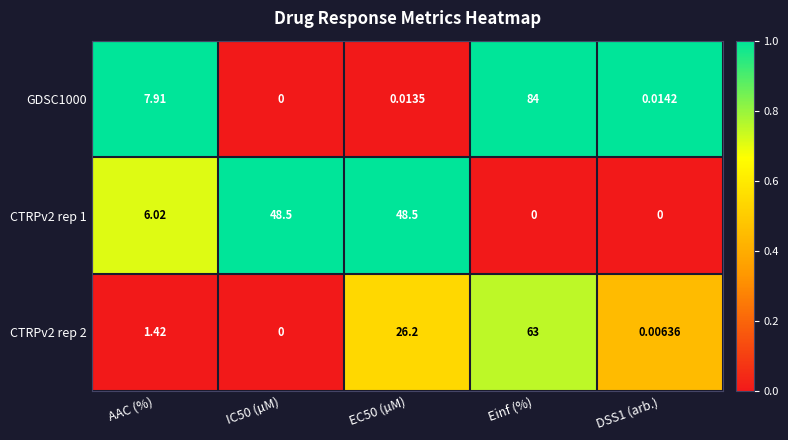

Where is CTRPv2 rep 1 nearest to the value 24?

AAC (%)